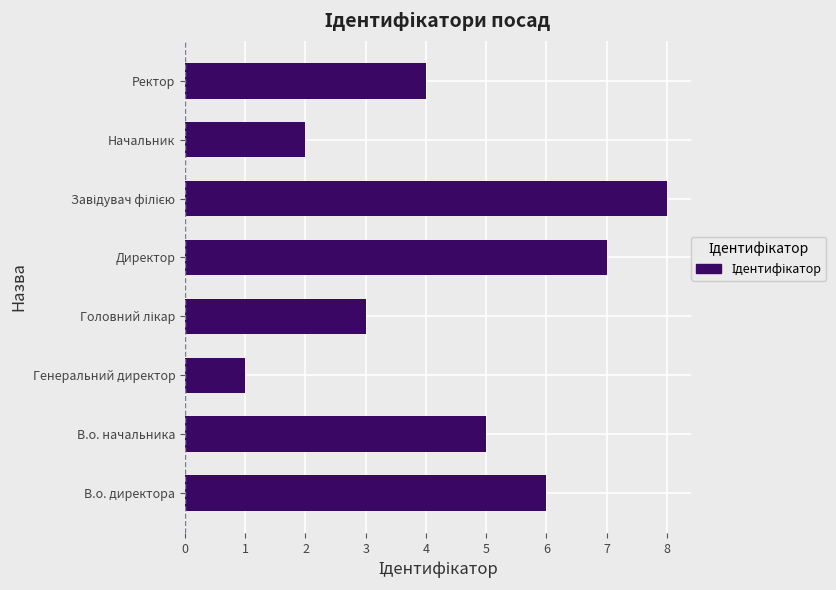

What is the difference between the maximum and minimum values?

7